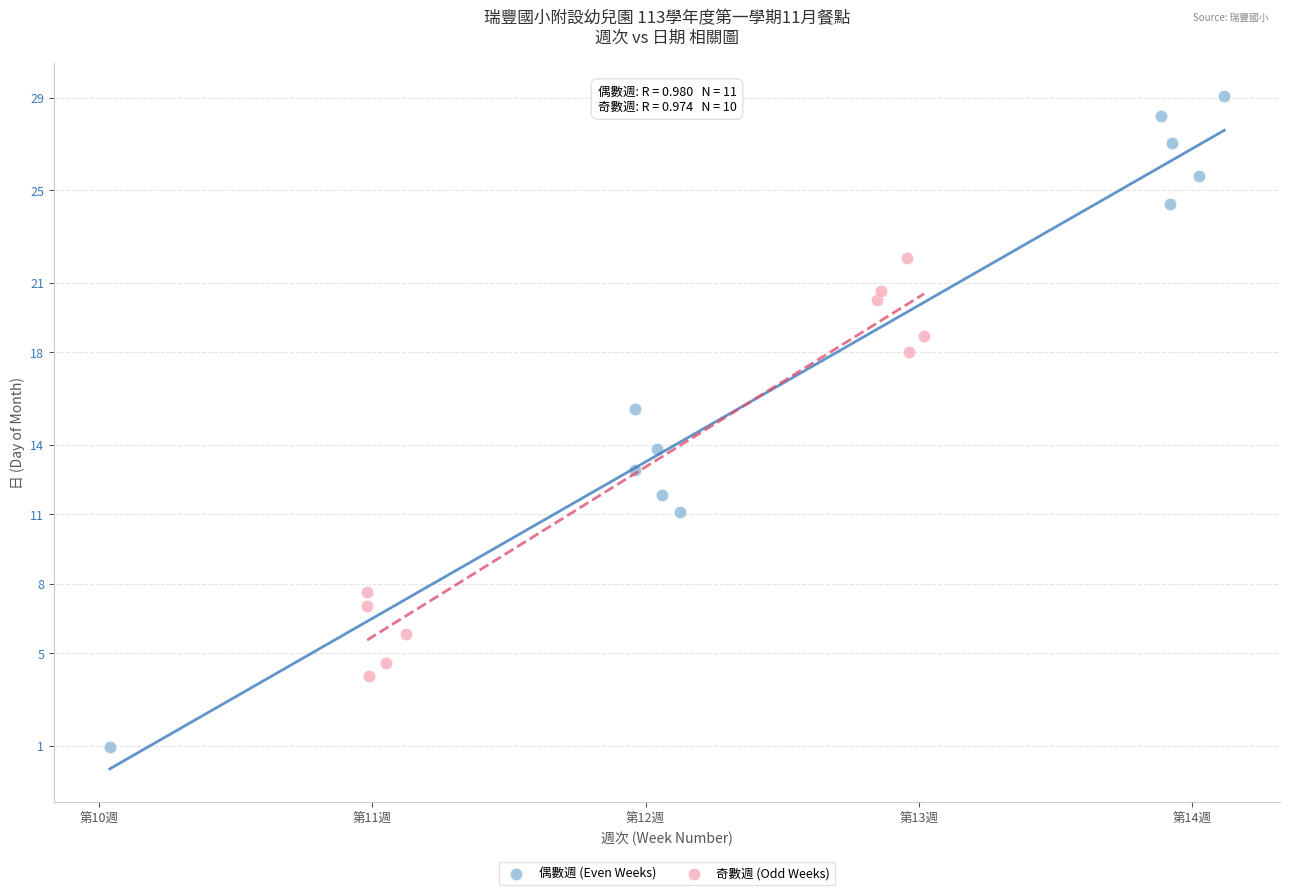

Which series contains the lowest Y value?

偶數週 (Even Weeks)